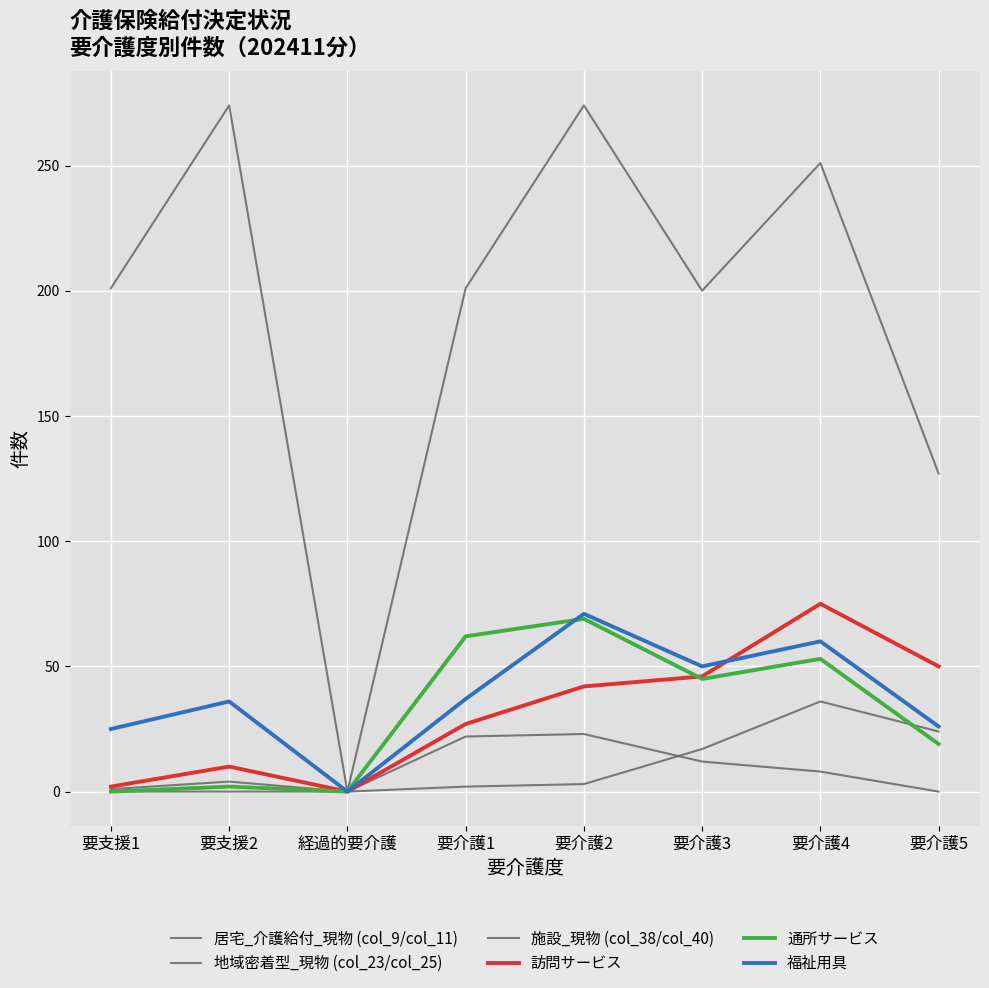

What is the sum of the 訪問サービス values at 要介護5 and 要介護2?

92